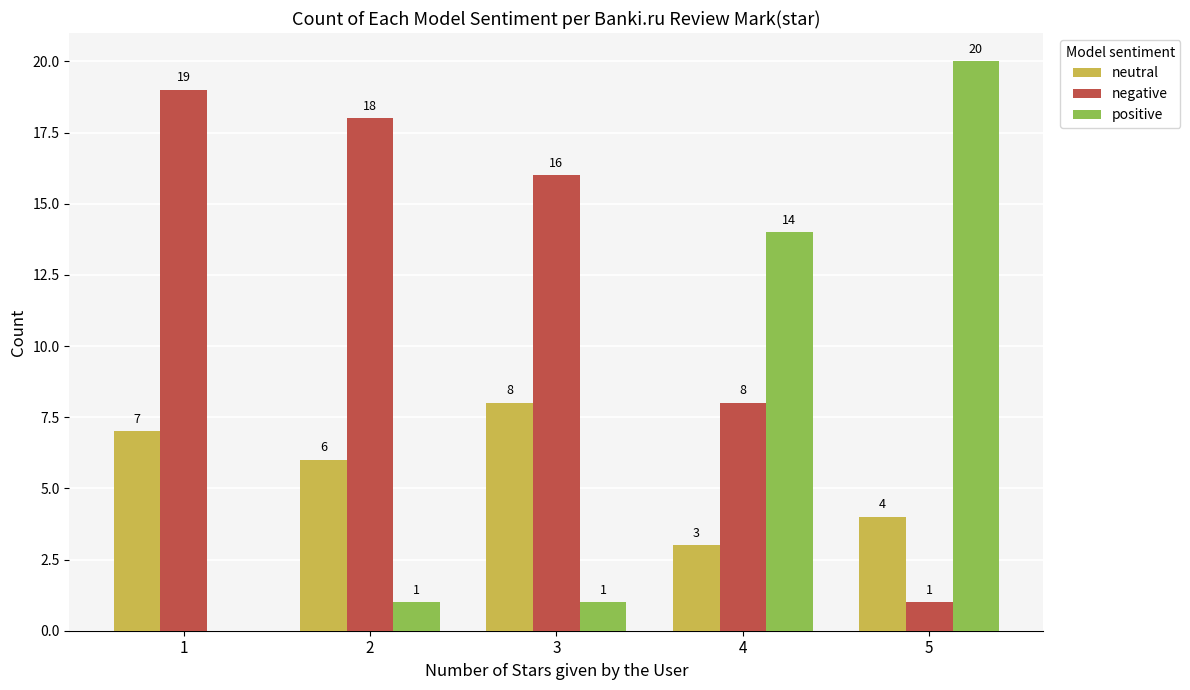

What is the maximum value for neutral?

8